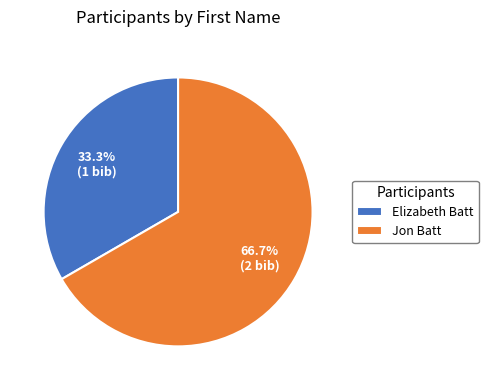

Which slice represents more than half of the pie?

Jon Batt